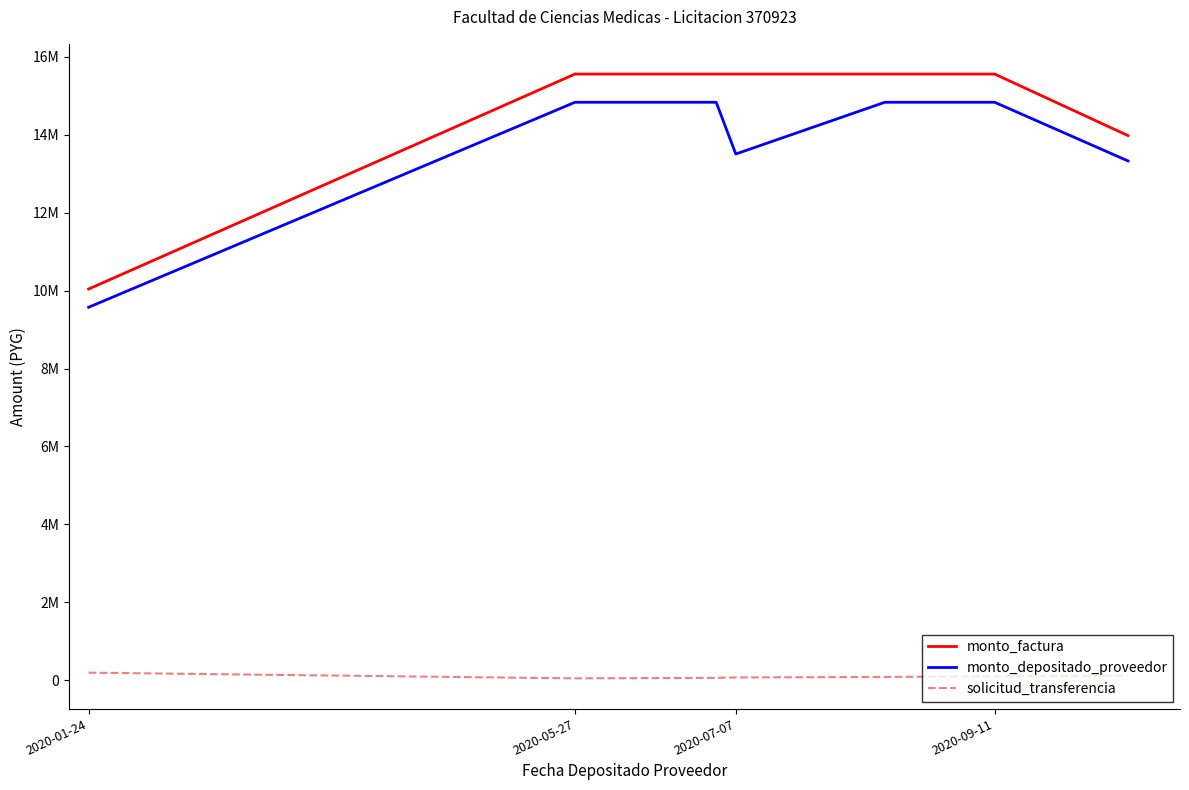

Reading left to right, transcribe all the data shown in this chart.

monto_factura: 10040000	15558500	15558500	15558500	15558500	15558500	15558500	13978500
monto_depositado_proveedor: 9572614	14834215	14834215	14834215	13506094	14834215	14834215	13327767
solicitud_transferencia: 192418	46635	46635	59282	69852	83075	98345	117260